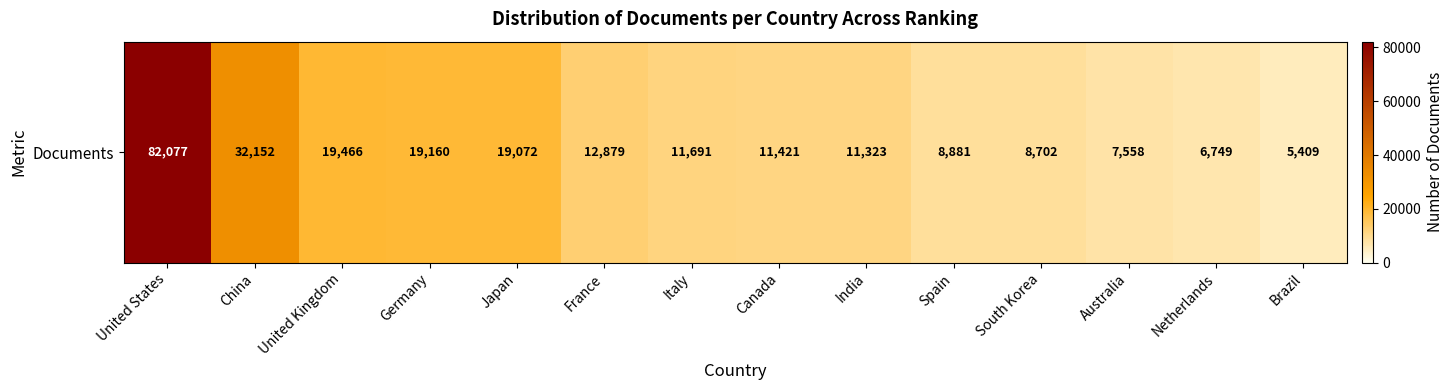

List the labels in order of value, smallest first.

Brazil, Netherlands, Australia, South Korea, Spain, India, Canada, Italy, France, Japan, Germany, United Kingdom, China, United States